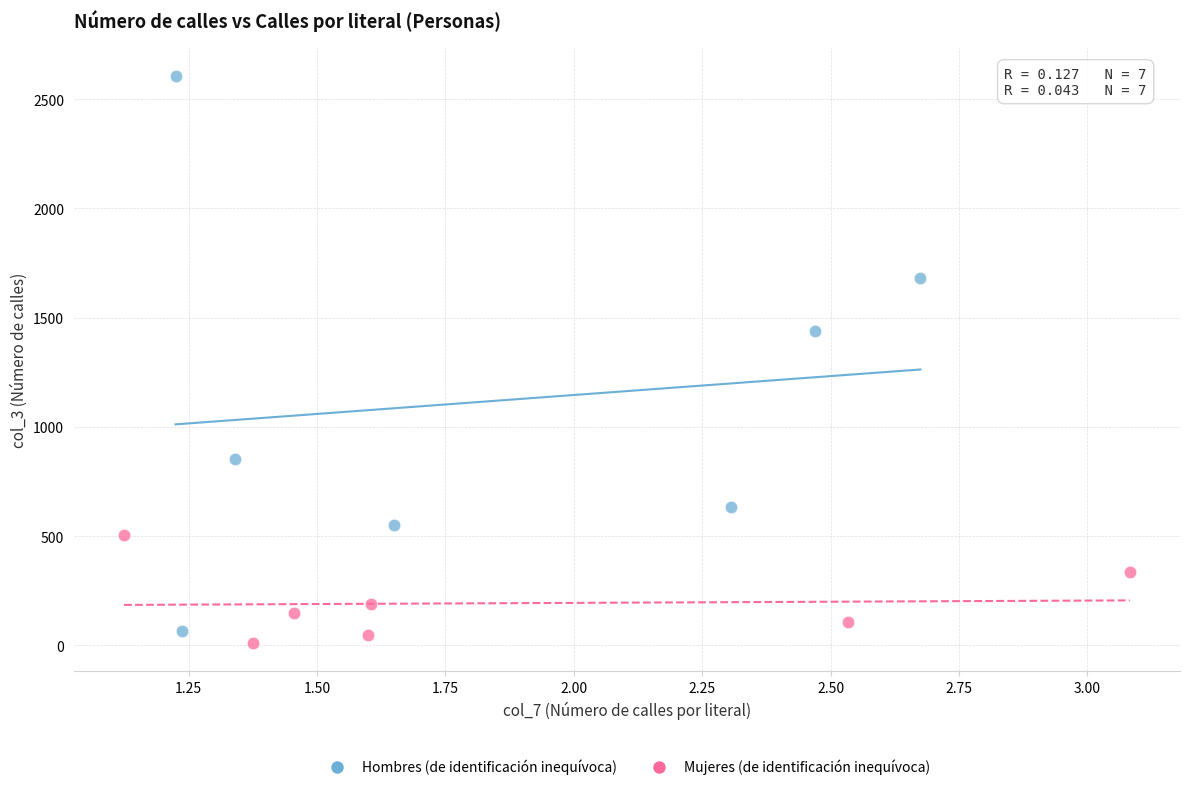

Which series contains the highest Y value?

Hombres (de identificación inequívoca)